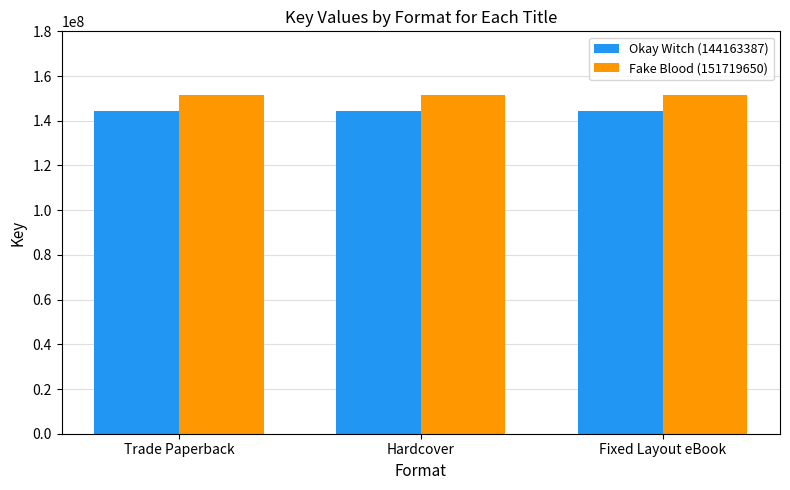

What is the sum of all Okay Witch (144163387) values?

432490161